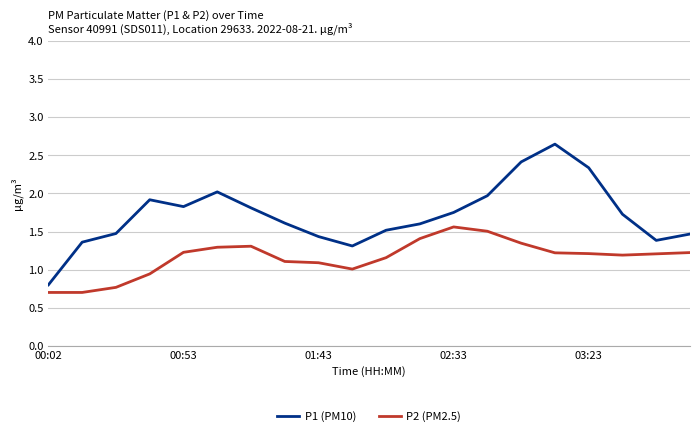

True or false: P2 (PM2.5) and P1 (PM10) intersect in this chart.

False